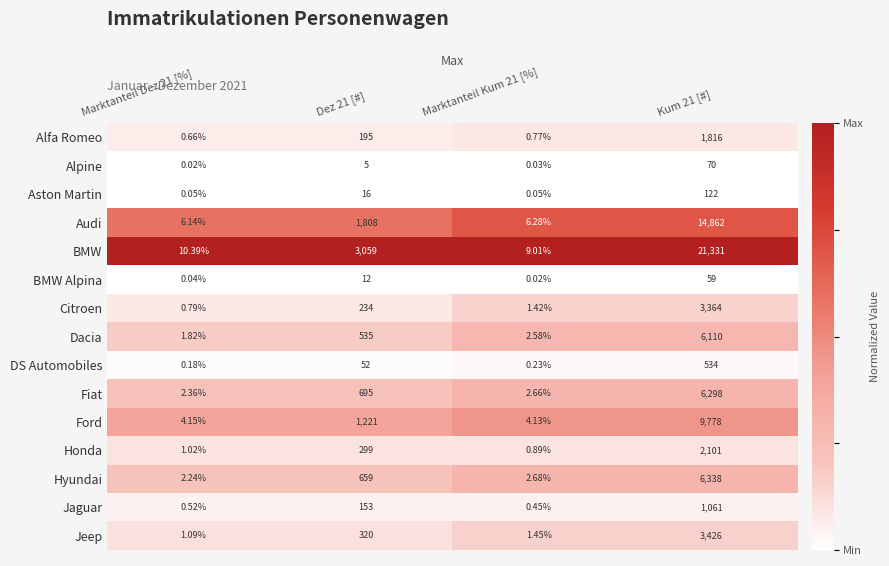

Rank the series by their maximum value, from highest to lowest.

BMW, Audi, Ford, Hyundai, Fiat, Dacia, Jeep, Citroen, Honda, Alfa Romeo, Jaguar, DS Automobiles, Aston Martin, Alpine, BMW Alpina